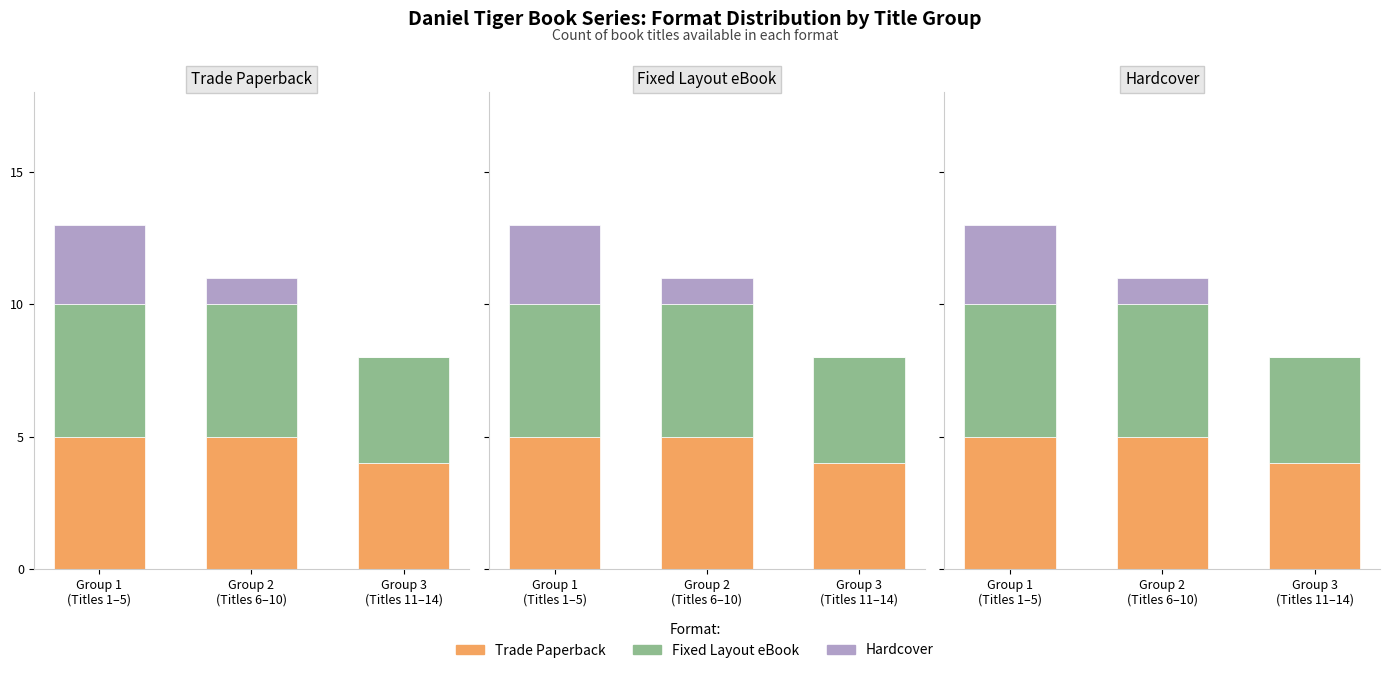

At which category is the sum across all series the highest?

Group 1
(Titles 1–5)